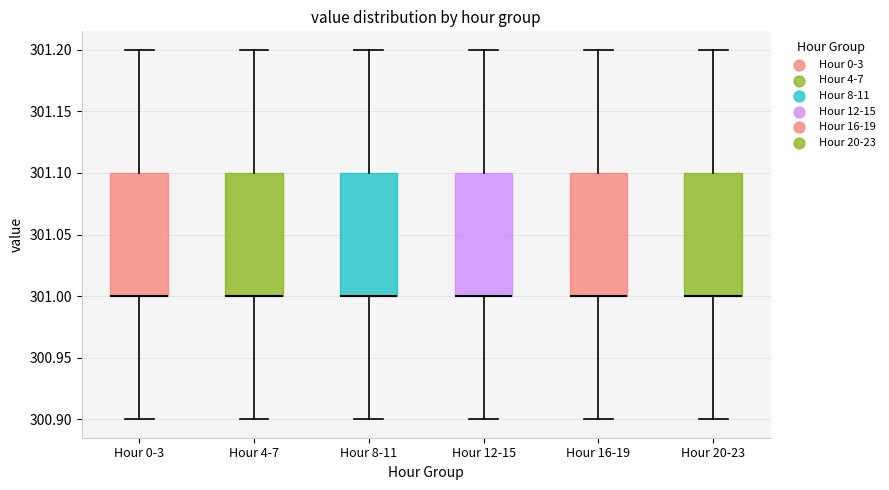

Where does the upper whisker of the box for Hour 16-19 end on the y-axis? The values are not printed on the chart, so give them approximately, as read against the axis.

301.2